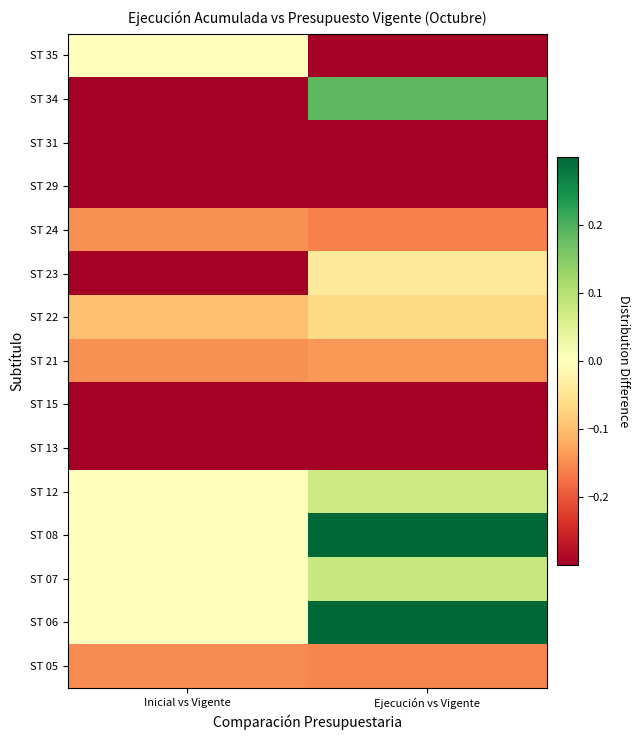

Reading left to right, extract all data points from this chart.

ST 05: Inicial vs Vigente=-0.2	Ejecución vs Vigente=-0.2
ST 06: Inicial vs Vigente=0.0	Ejecución vs Vigente=8.1
ST 07: Inicial vs Vigente=0.0	Ejecución vs Vigente=0.1
ST 08: Inicial vs Vigente=0.0	Ejecución vs Vigente=0.3
ST 12: Inicial vs Vigente=0.0	Ejecución vs Vigente=0.1
ST 13: Inicial vs Vigente=-1.0	Ejecución vs Vigente=-0.3
ST 15: Inicial vs Vigente=-1.0	Ejecución vs Vigente=-1.0
ST 21: Inicial vs Vigente=-0.1	Ejecución vs Vigente=-0.1
ST 22: Inicial vs Vigente=-0.1	Ejecución vs Vigente=-0.1
ST 23: Inicial vs Vigente=-1.0	Ejecución vs Vigente=-0.0
ST 24: Inicial vs Vigente=-0.1	Ejecución vs Vigente=-0.2
ST 29: Inicial vs Vigente=-0.4	Ejecución vs Vigente=-0.5
ST 31: Inicial vs Vigente=-1.0	Ejecución vs Vigente=-0.3
ST 34: Inicial vs Vigente=-1.0	Ejecución vs Vigente=0.2
ST 35: Inicial vs Vigente=0.0	Ejecución vs Vigente=-1.0